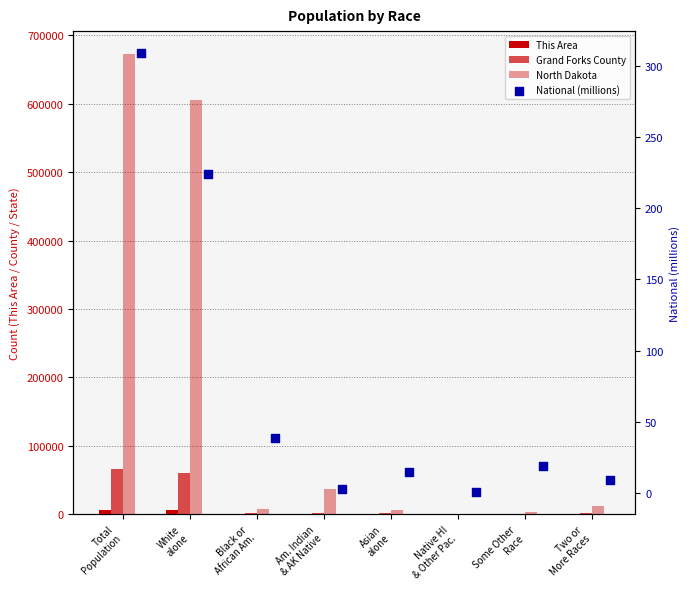

Is the value of National (millions) at Black or
African Am. greater than the value of North Dakota at Two or
More Races?

No